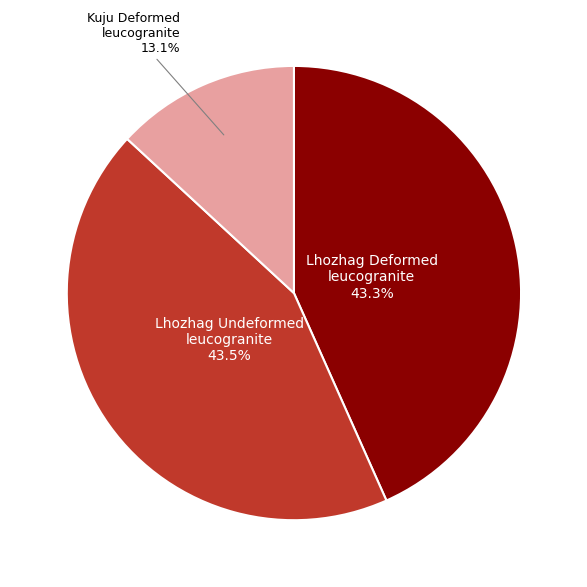

Approximately how many times larger is the value at Lhozhag Deformed leucogranite compared to Kuju Deformed leucogranite?

3.3